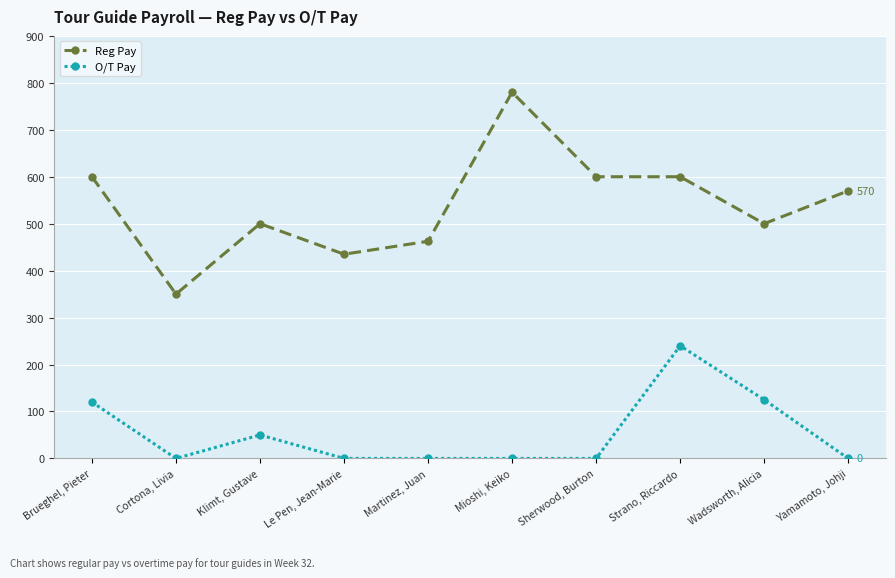

What is the sum of the O/T Pay values at Brueghel, Pieter and Cortona, Livia?

120.0